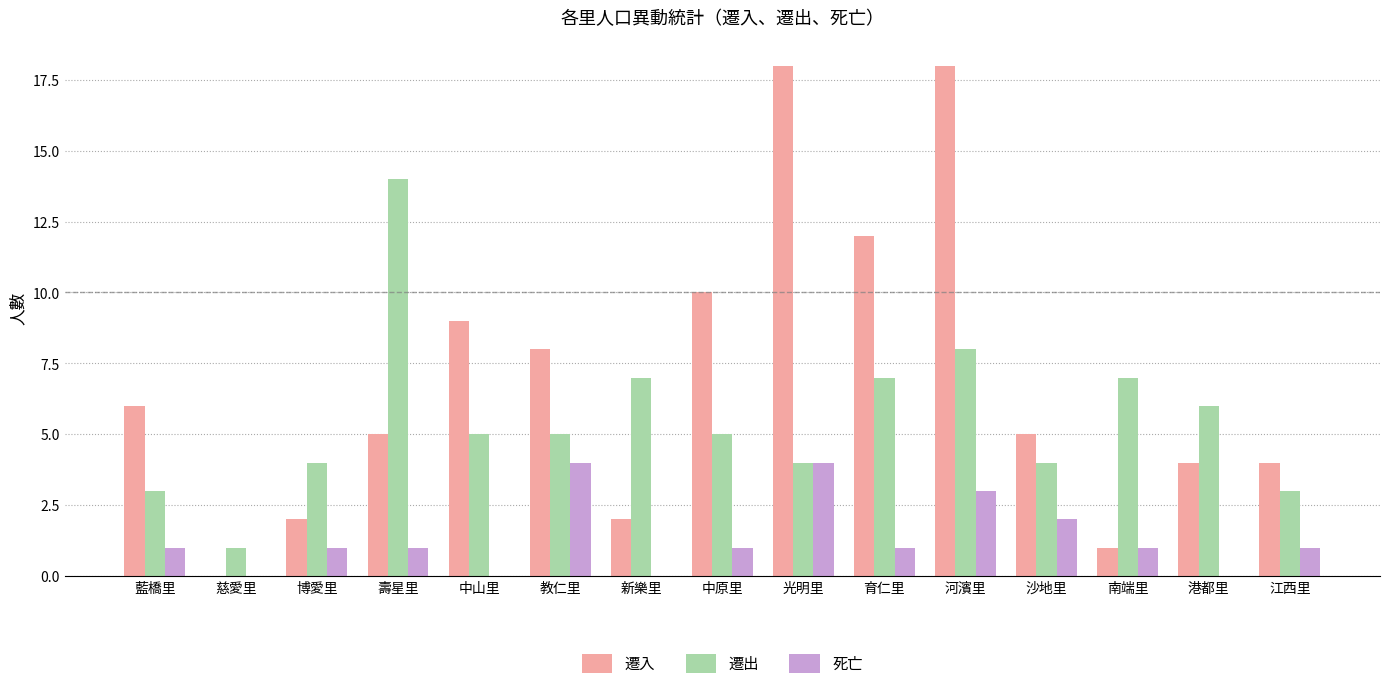

Reading left to right, what are all the values shown in this chart?

遷入: 藍橋里=6	慈愛里=0	博愛里=2	壽星里=5	中山里=9	教仁里=8	新樂里=2	中原里=10	光明里=18	育仁里=12	河濱里=18	沙地里=5	南端里=1	港都里=4	江西里=4
遷出: 藍橋里=3	慈愛里=1	博愛里=4	壽星里=14	中山里=5	教仁里=5	新樂里=7	中原里=5	光明里=4	育仁里=7	河濱里=8	沙地里=4	南端里=7	港都里=6	江西里=3
死亡: 藍橋里=1	慈愛里=0	博愛里=1	壽星里=1	中山里=0	教仁里=4	新樂里=0	中原里=1	光明里=4	育仁里=1	河濱里=3	沙地里=2	南端里=1	港都里=0	江西里=1